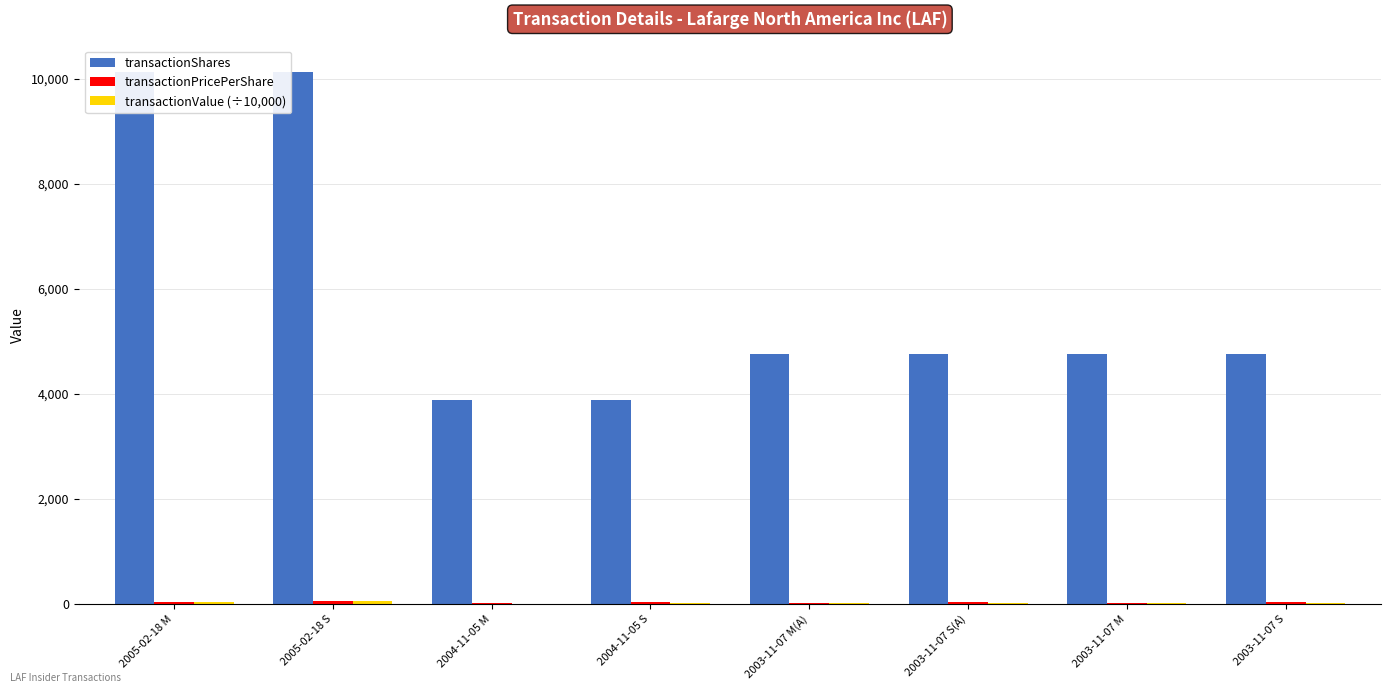

How many bars are there in total?

24